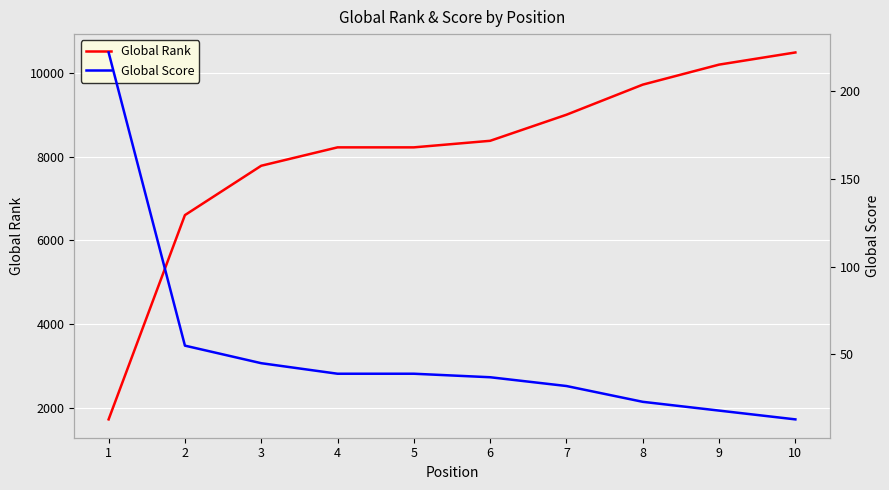

At 6, list the series in order from largest to smallest.

Global Rank, Global Score